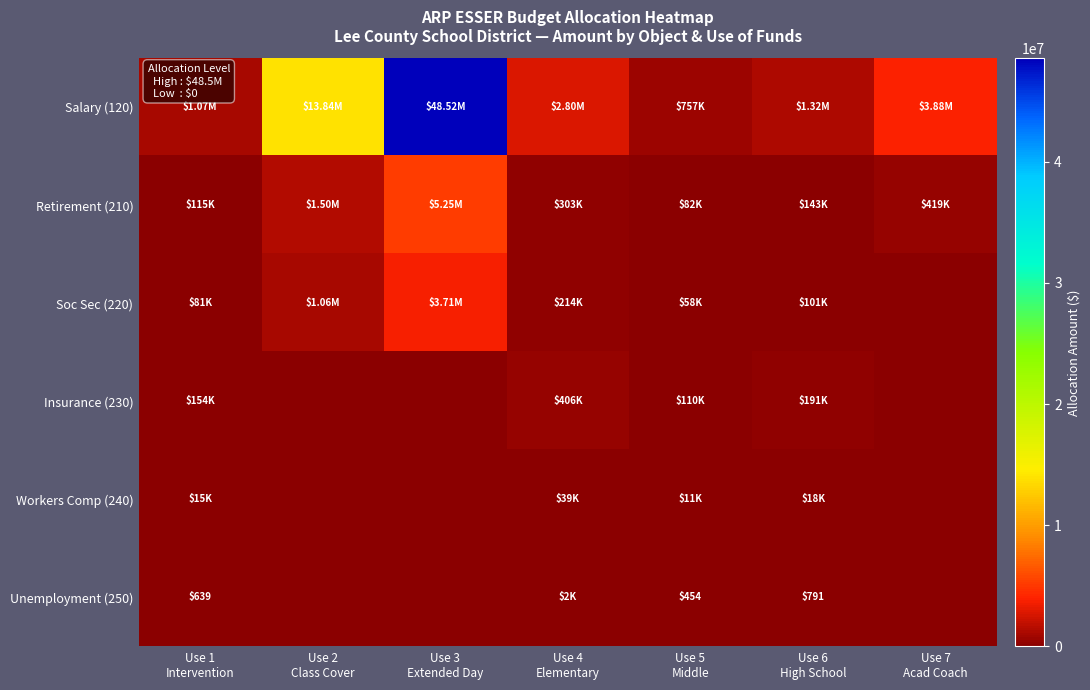

Is it true that Retirement (210) equals 419402.0 at Use 7 Acad Coach?

True